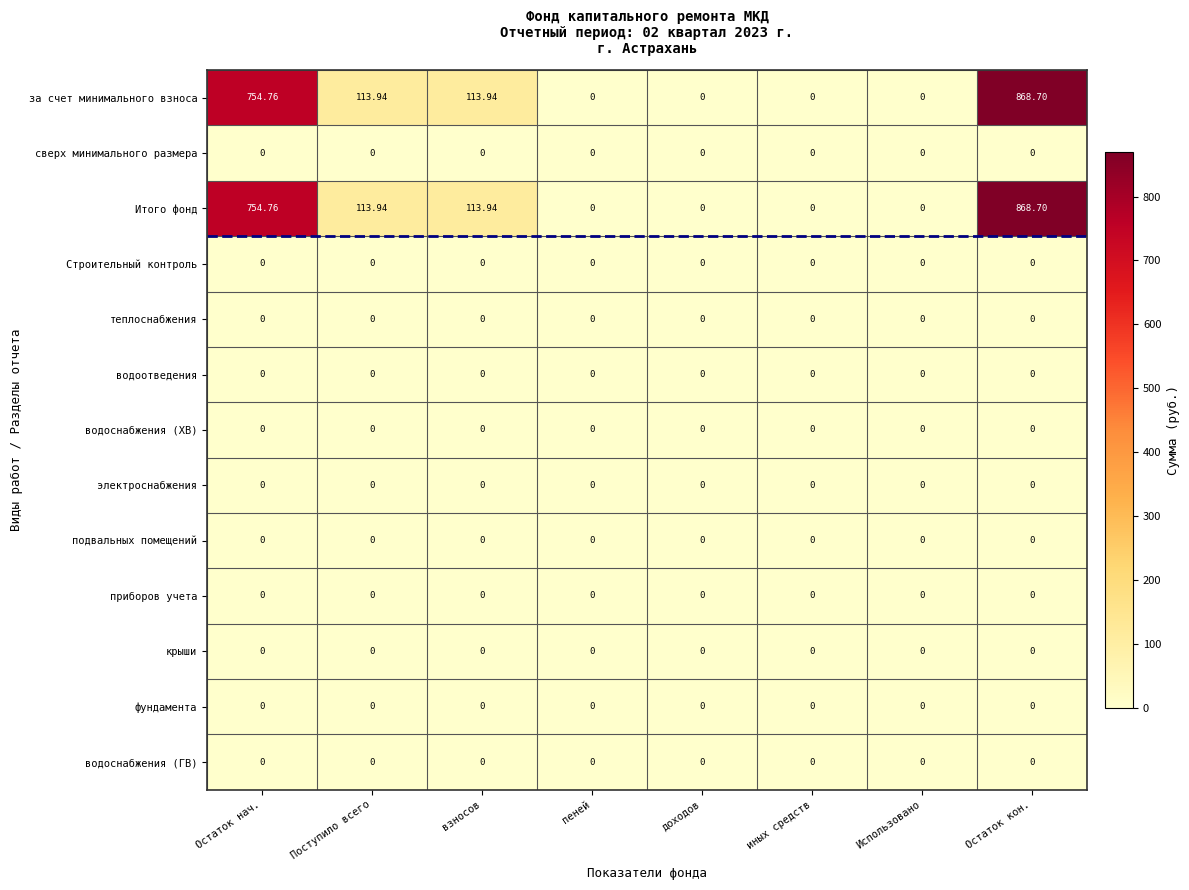

At which category is the sum across all series the highest?

Остаток кон.